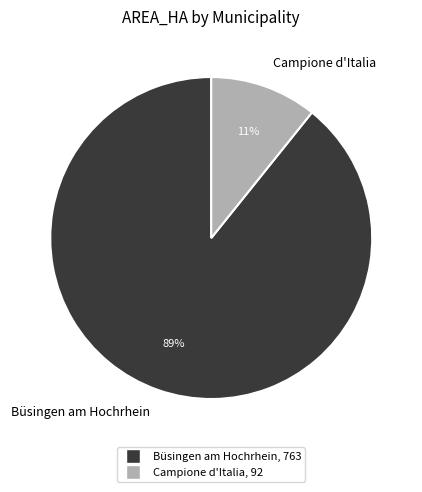

How many slices are in this pie chart?

2